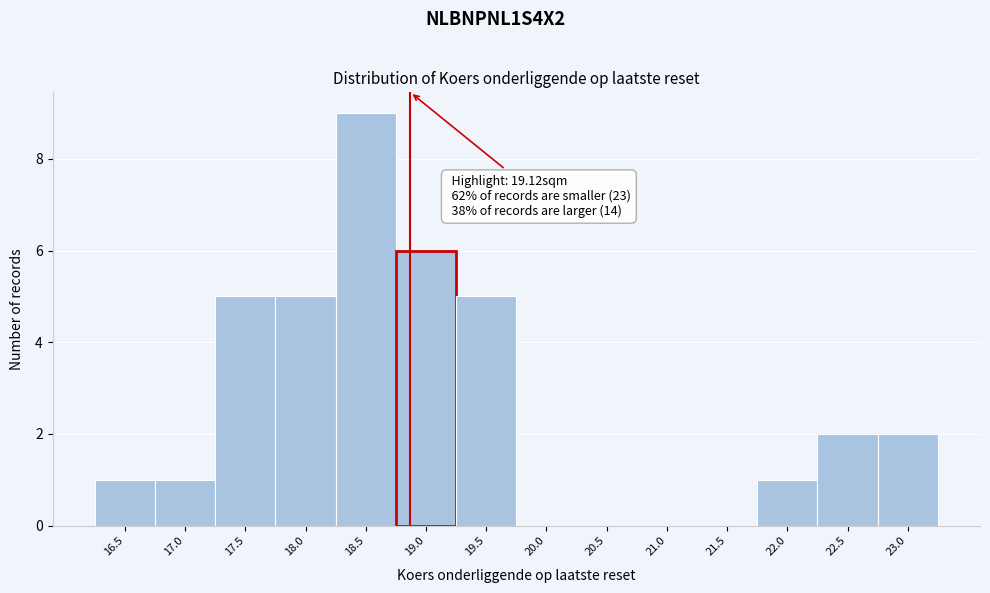

Reading left to right, list all the values displayed in this chart.

16.5=1	17.0=1	17.5=5	18.0=5	18.5=9	19.0=6	19.5=5	20.0=0	20.5=0	21.0=0	21.5=0	22.0=1	22.5=2	23.0=2